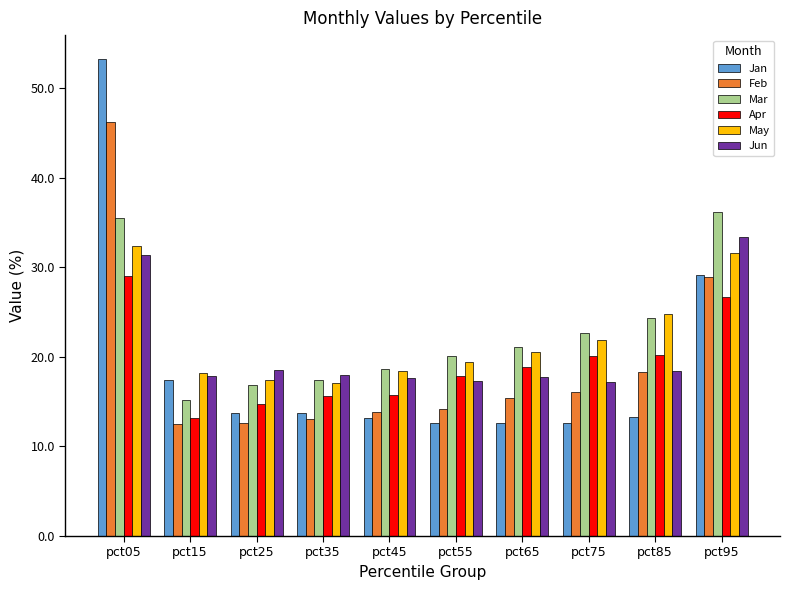

Does the chart contain any negative values?

No